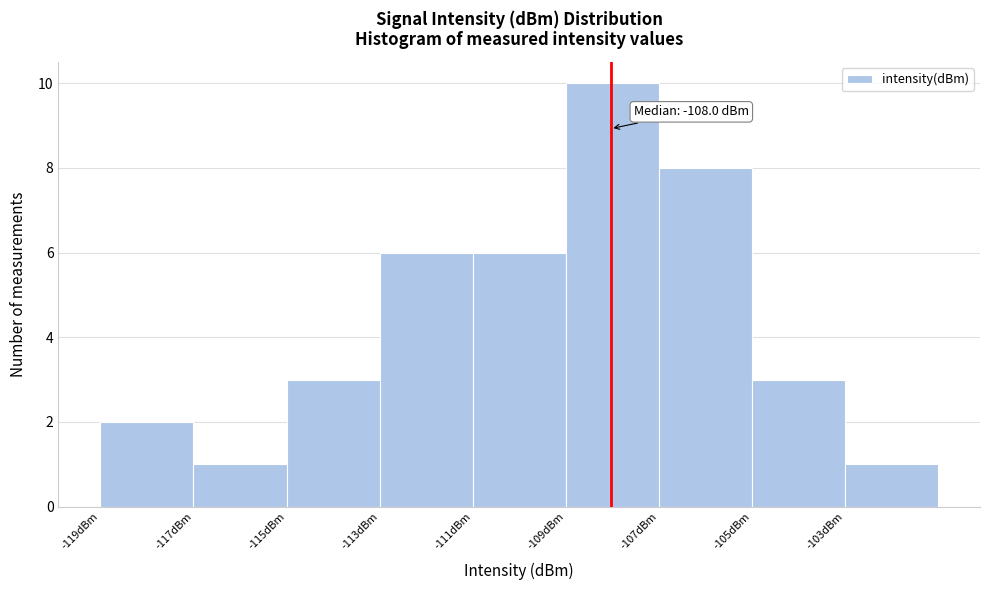

Which range on the x-axis has the tallest bar?

-109 to -107